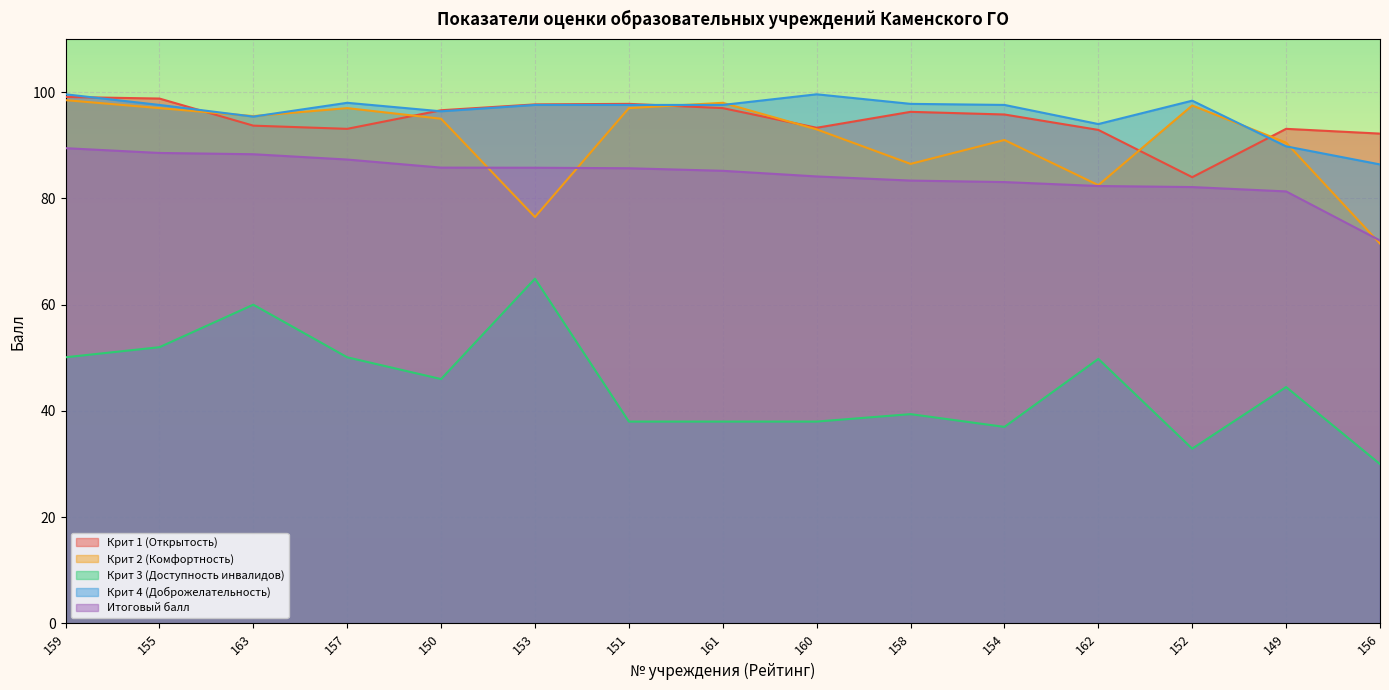

True or false: Крит 2 (Комфортность) has more than 0 points higher than both neighbors.

True